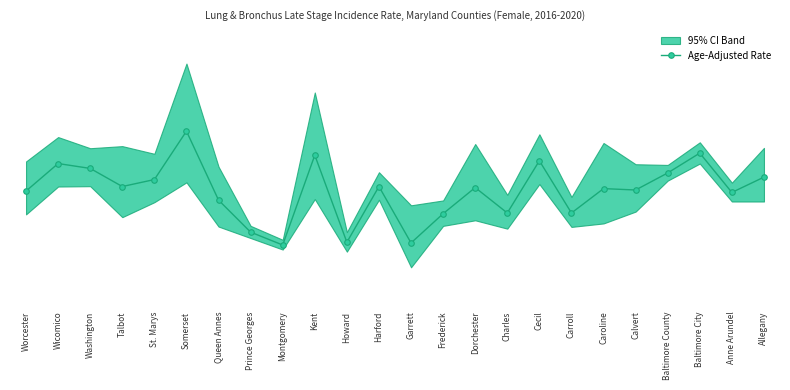

What is the average value?

33.2